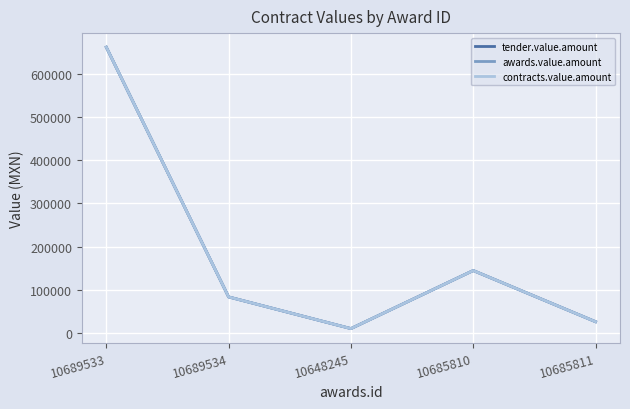

Is this an area chart (filled region under the line)?

No